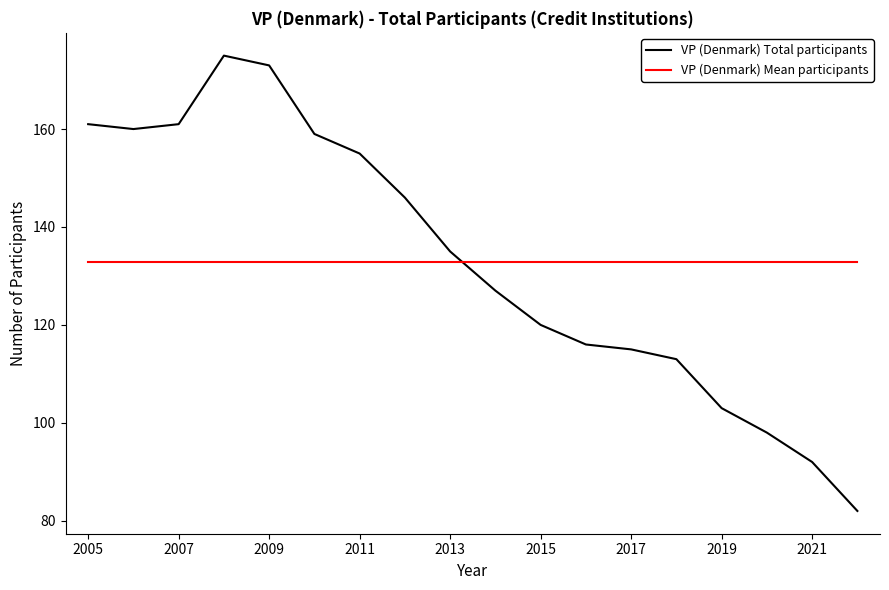

List the series in order of their peak value, highest first.

VP (Denmark) Total participants, VP (Denmark) Mean participants